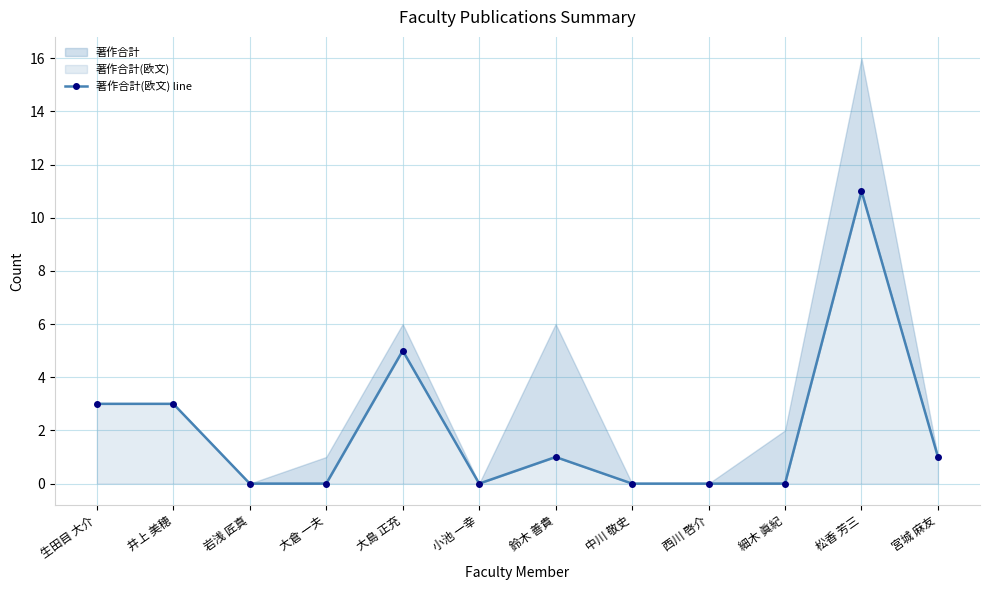

What is the label of the 4th point from the right?

西川 啓介